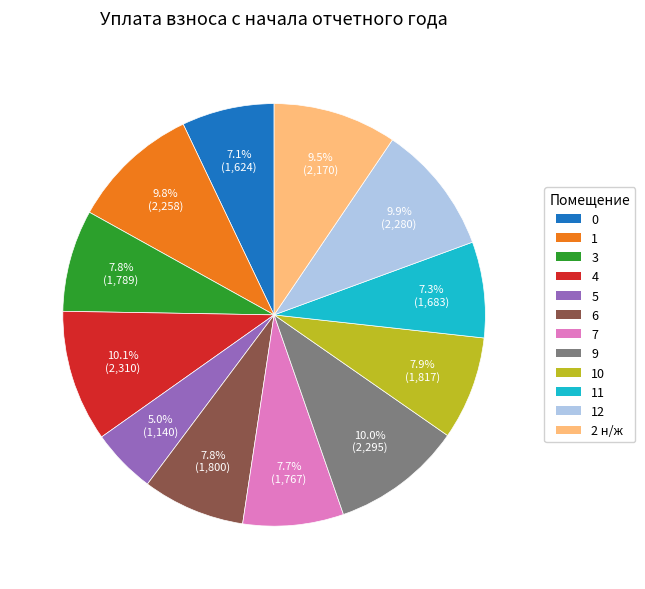

True or false: 5 accounts for 5% of the total.

True